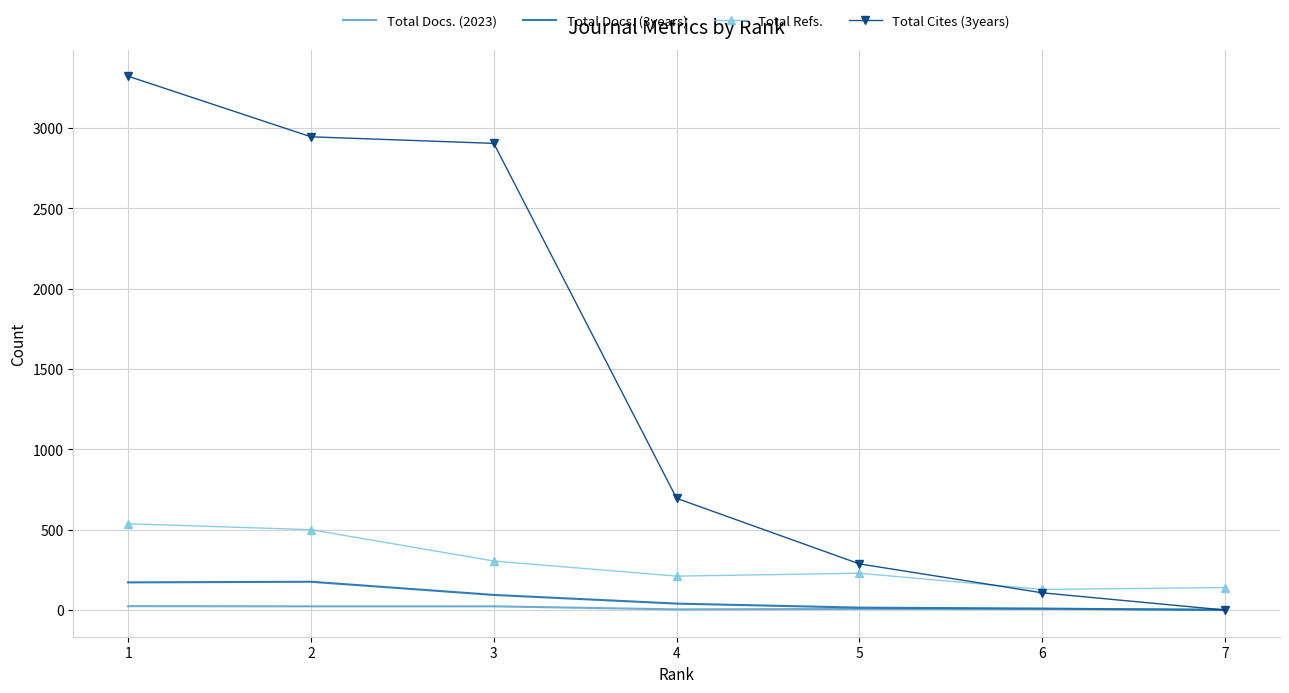

True or false: Total Docs. (2023) and Total Refs. intersect in this chart.

False